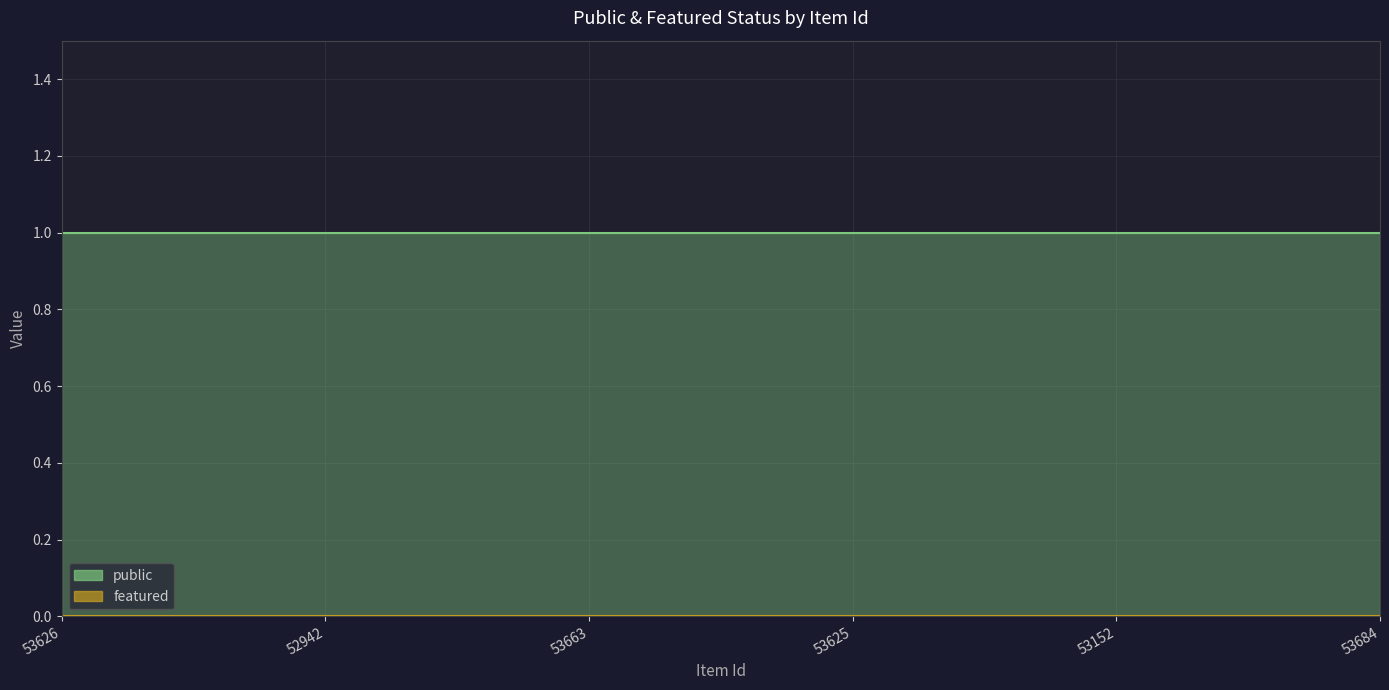

True or false: featured has more than 2 points higher than both neighbors.

False